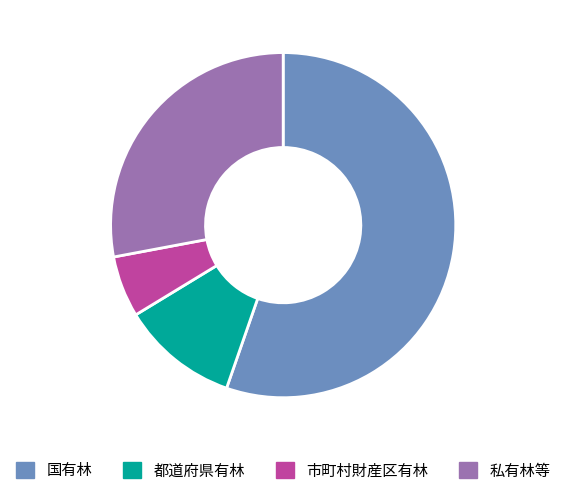

What is the majority slice?

国有林